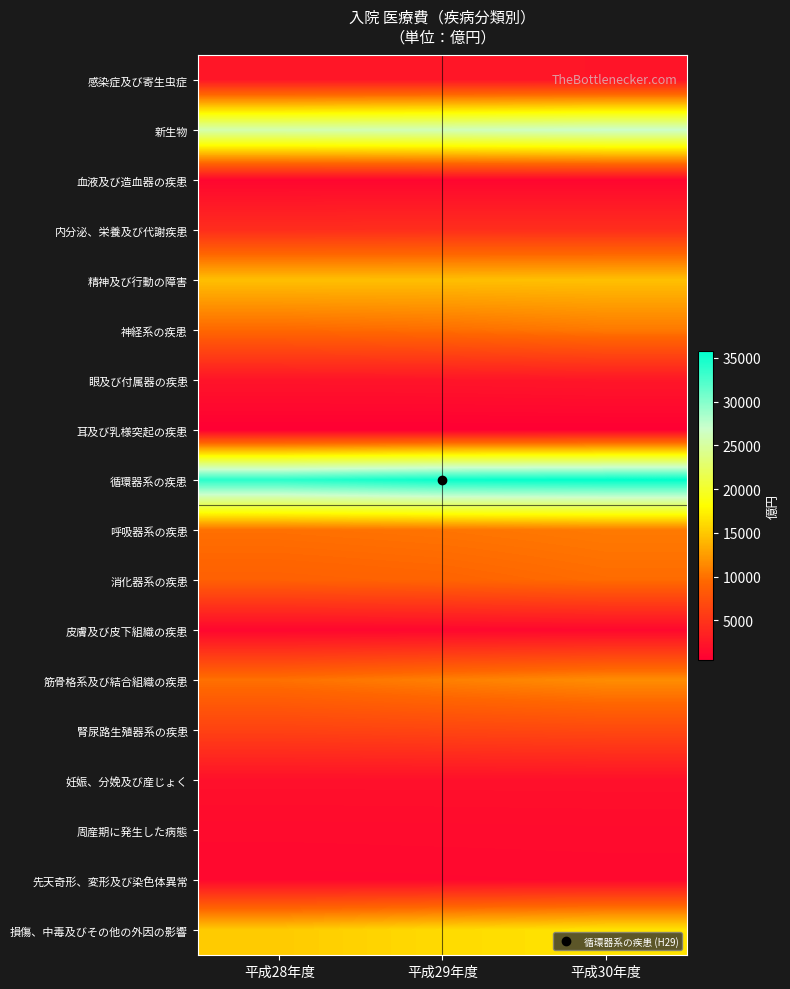

What is the maximum value shown in the chart?

35793.7